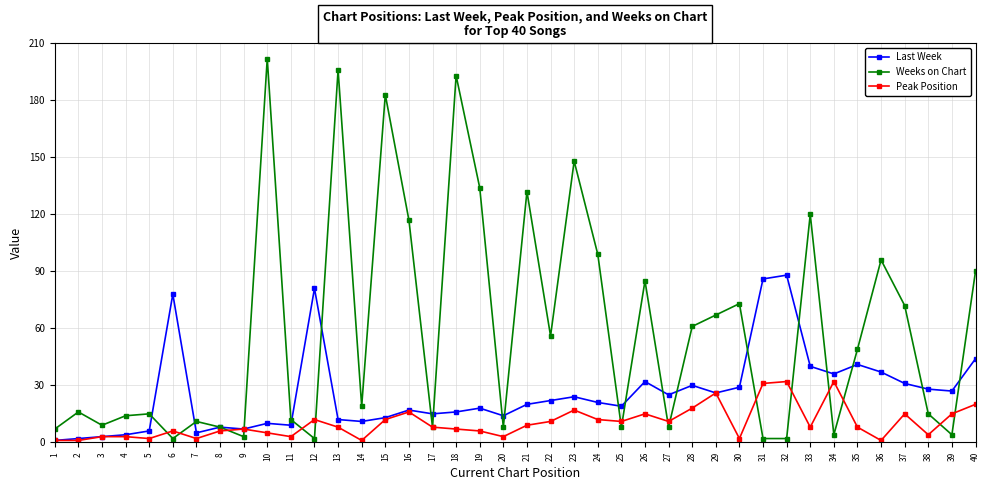

True or false: Weeks on Chart has more than 0 points higher than both neighbors.

True